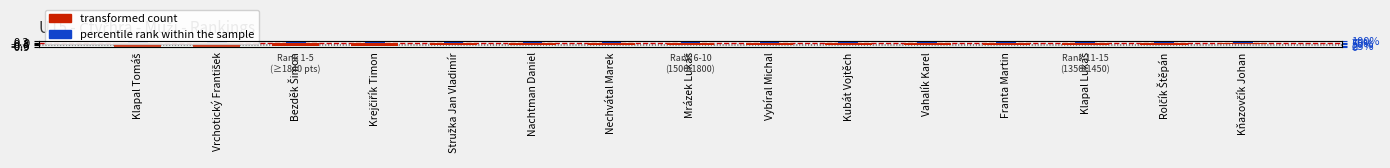

At Stružka Jan Vladimír, list the series in order from largest to smallest.

percentile rank within the sample, transformed count